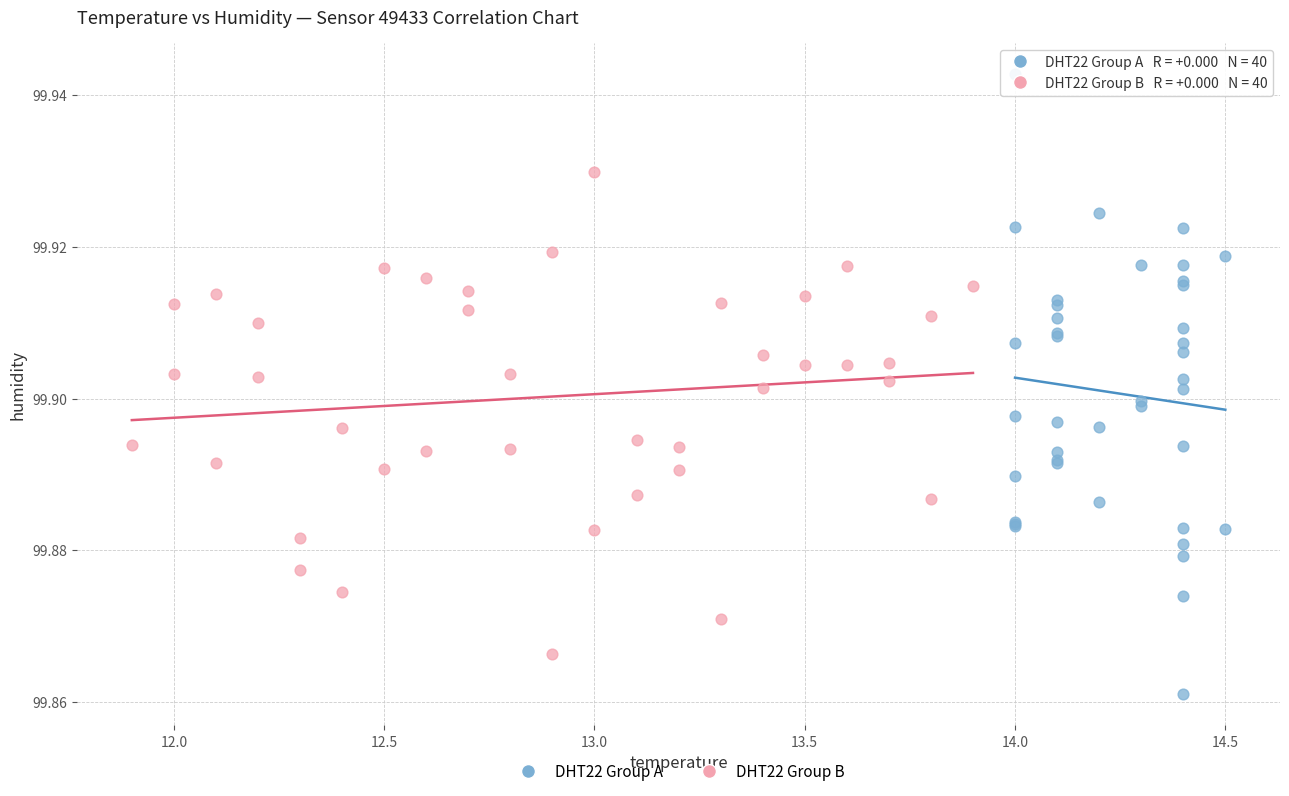

Which series contains the lowest Y value?

DHT22 Group A